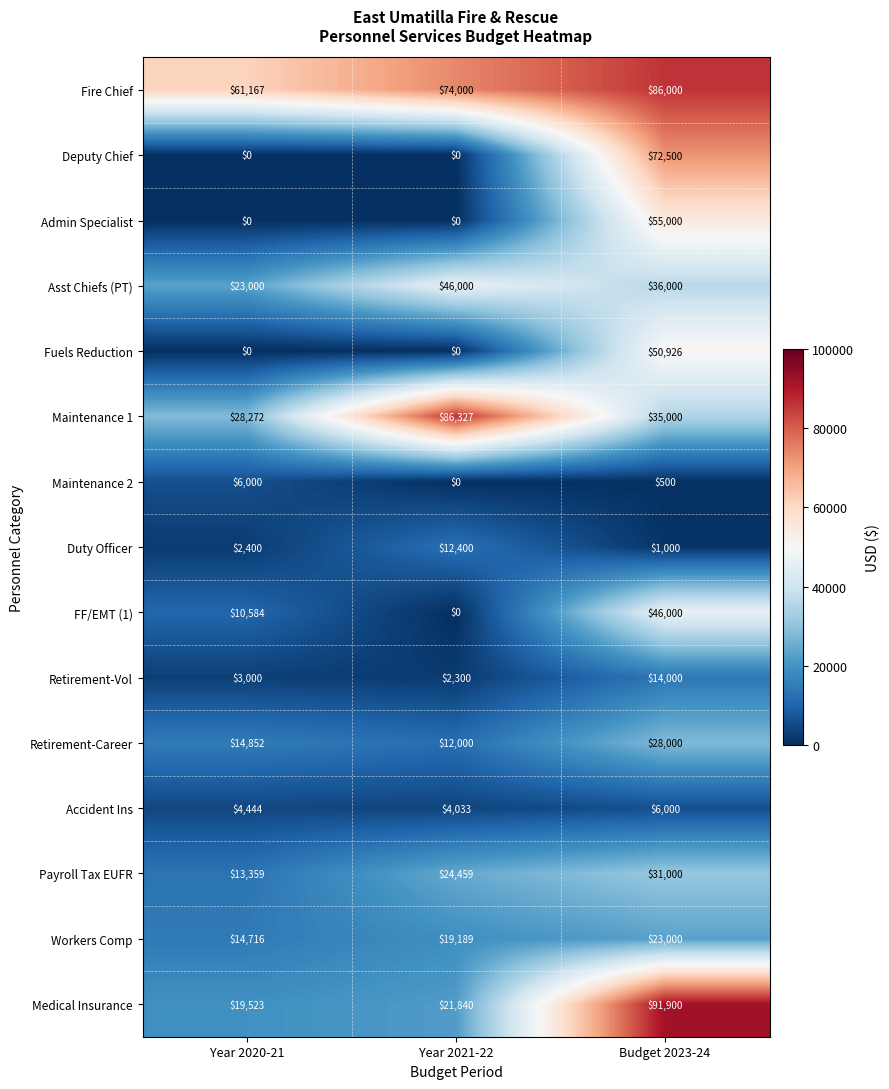

Which label corresponds to the largest value in the chart?

Budget 2023-24